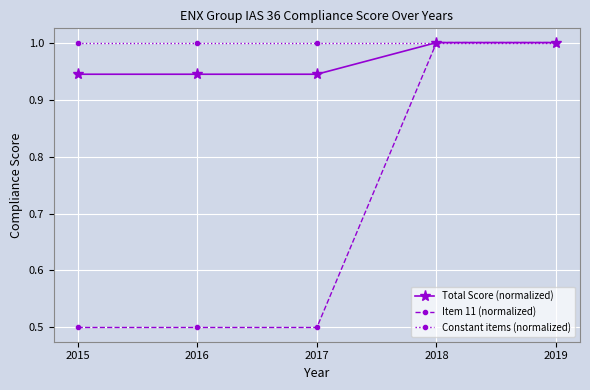

What is the value of the Constant items (normalized) point at the 2nd from the left?

1.0